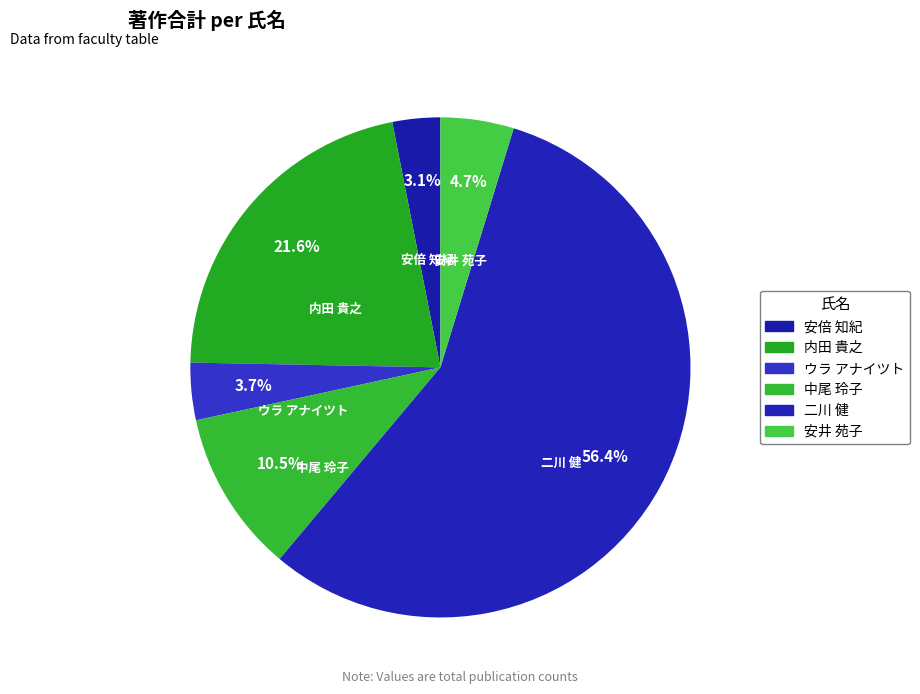

What portion of the pie excludes 内田 貴之?

78.4%